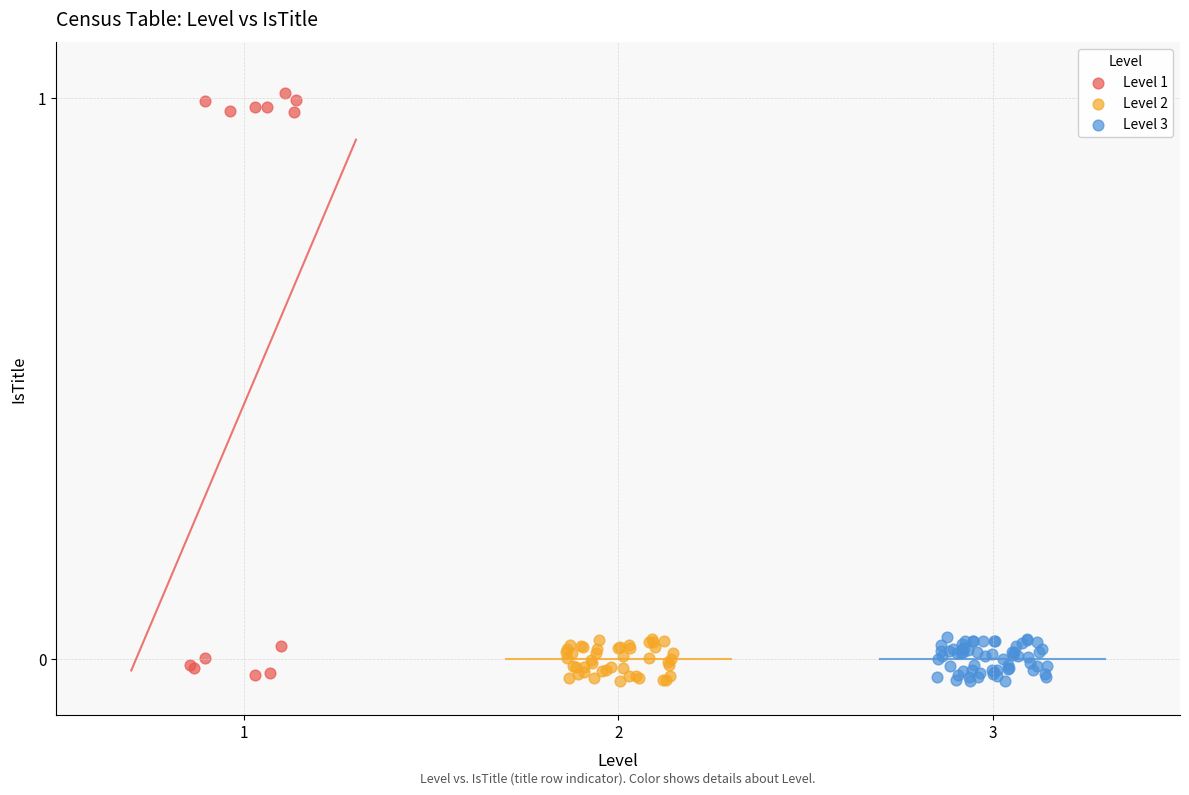

Which series reaches the maximum Y coordinate?

Level 1